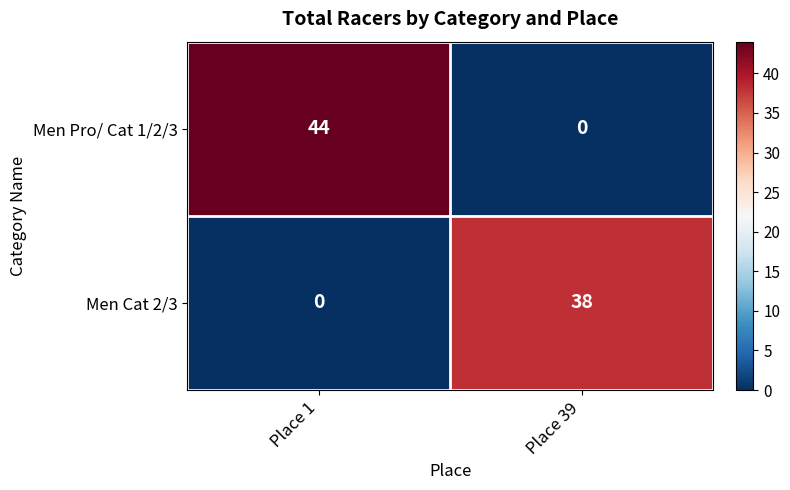

What is the sum of all Men Pro/ Cat 1/2/3 values?

44